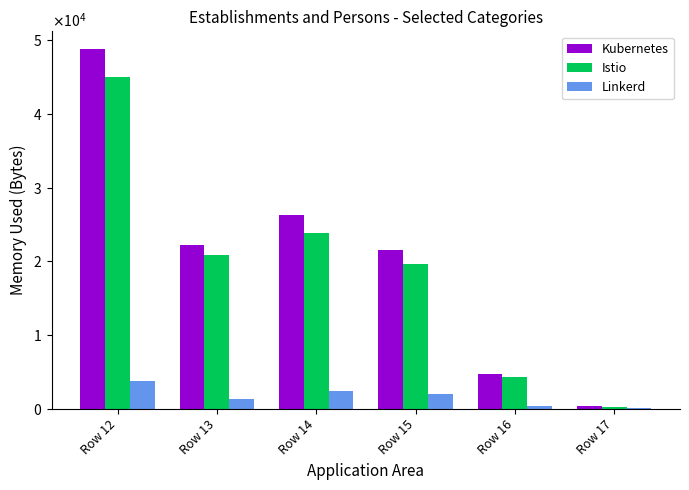

True or false: Kubernetes has a value of 22185 at Row 13.

True